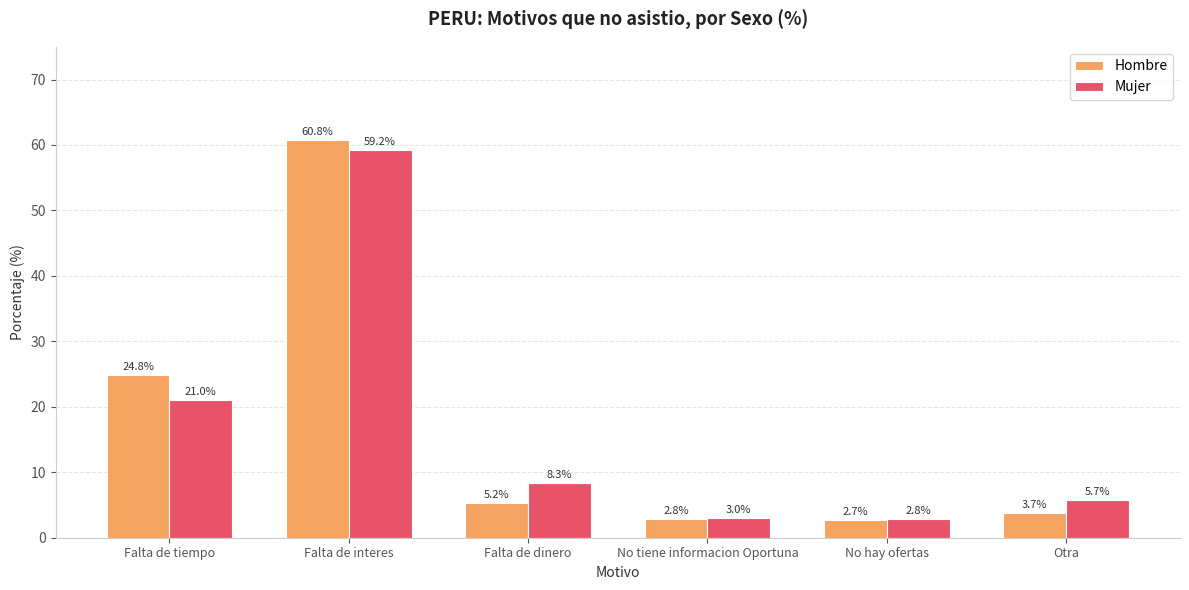

What is the highest value of the Hombre series?

60.8